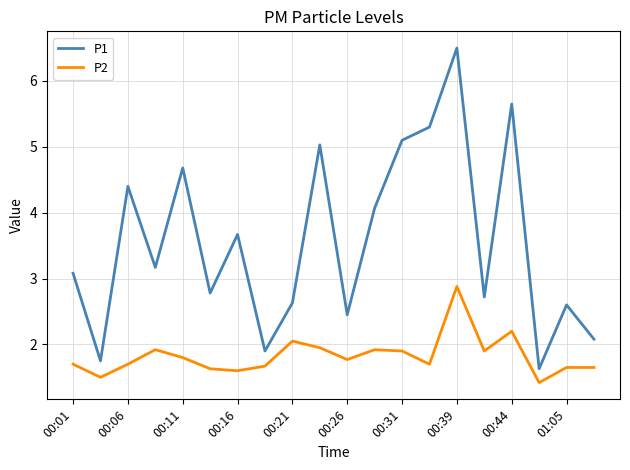

Which series has the largest range (max minus min)?

P1